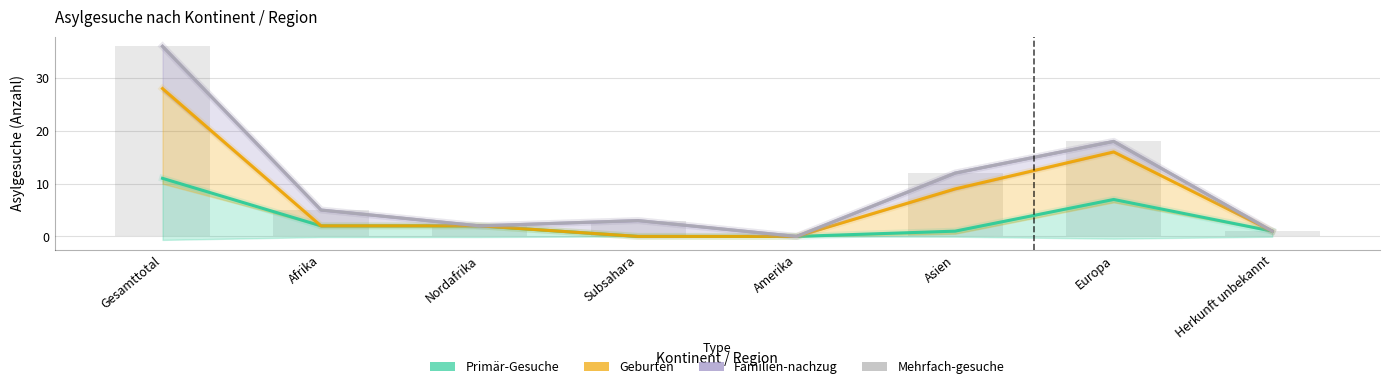

Which has a higher value, Herkunft unbekannt or Amerika?

Herkunft unbekannt